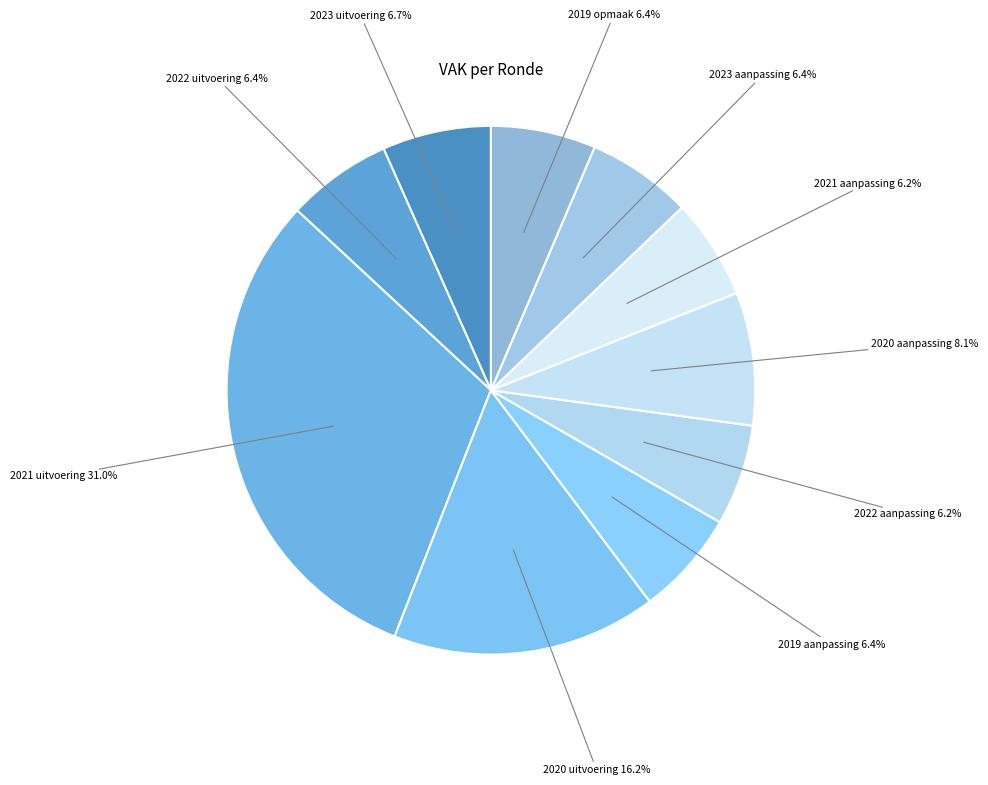

What is the largest slice in the pie chart?

2021 uitvoering